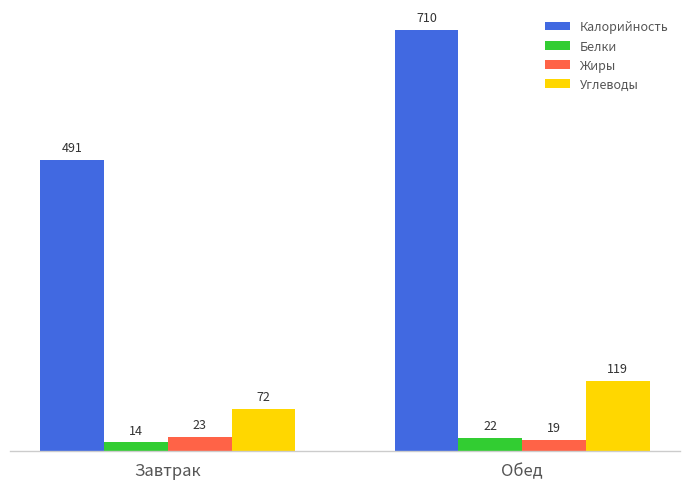

What is the average value of the Жиры series?

21.1